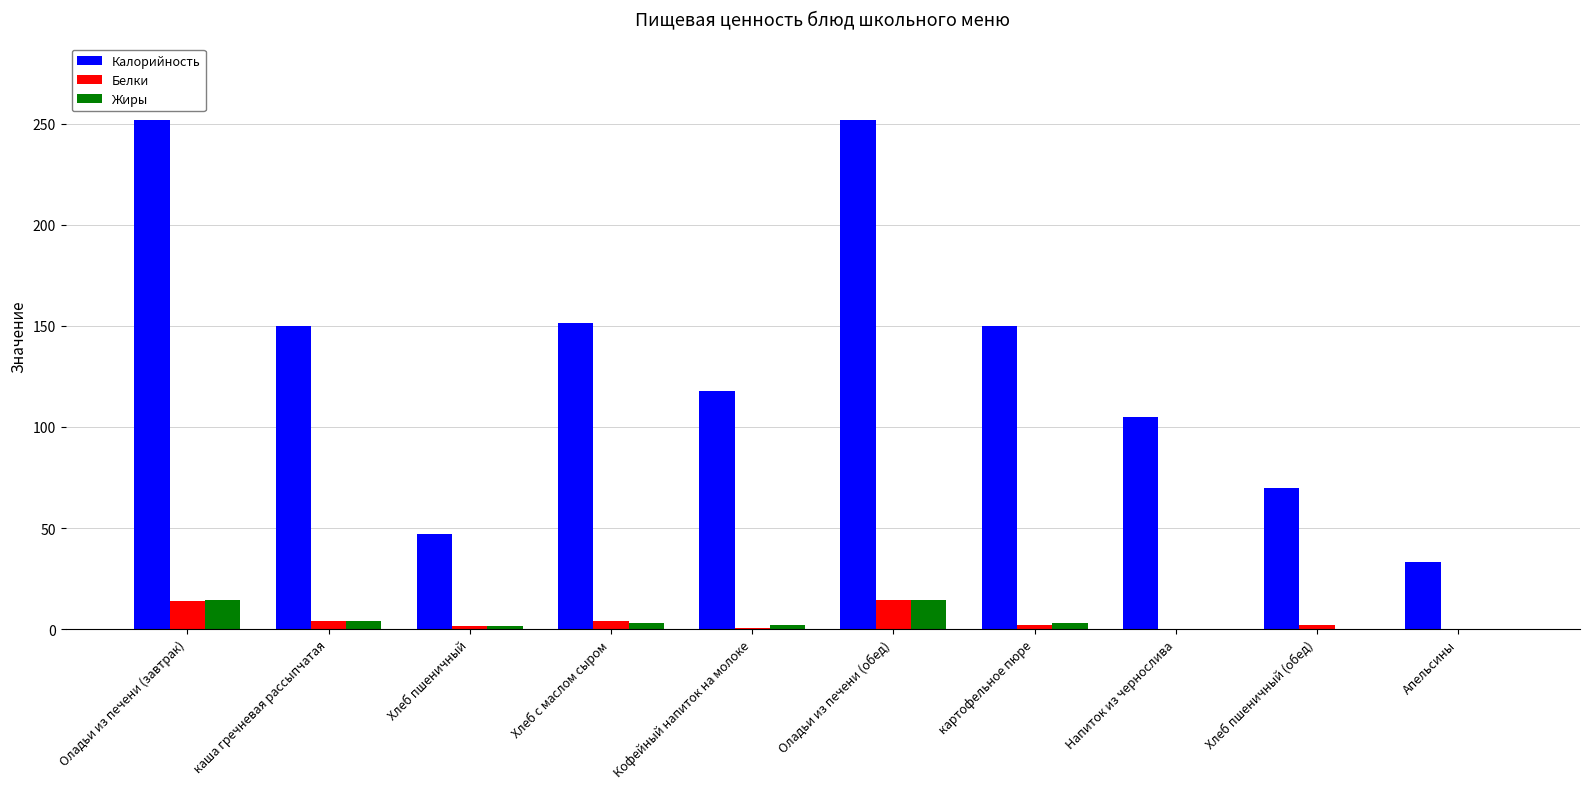

Which series has the widest spread of values?

Калорийность